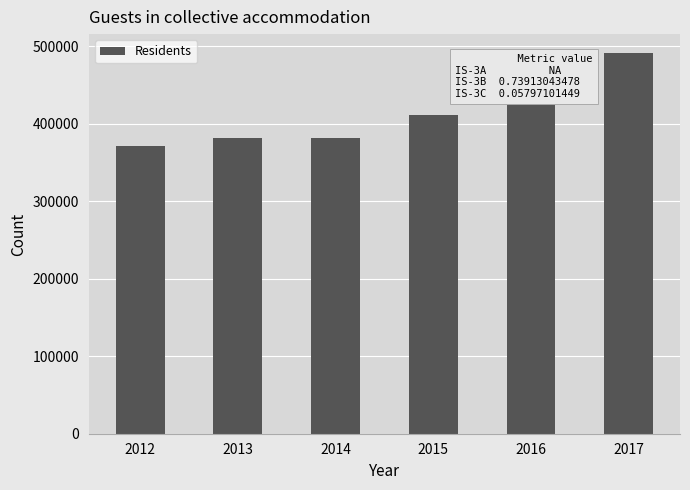

Read the value at 2013.

381236